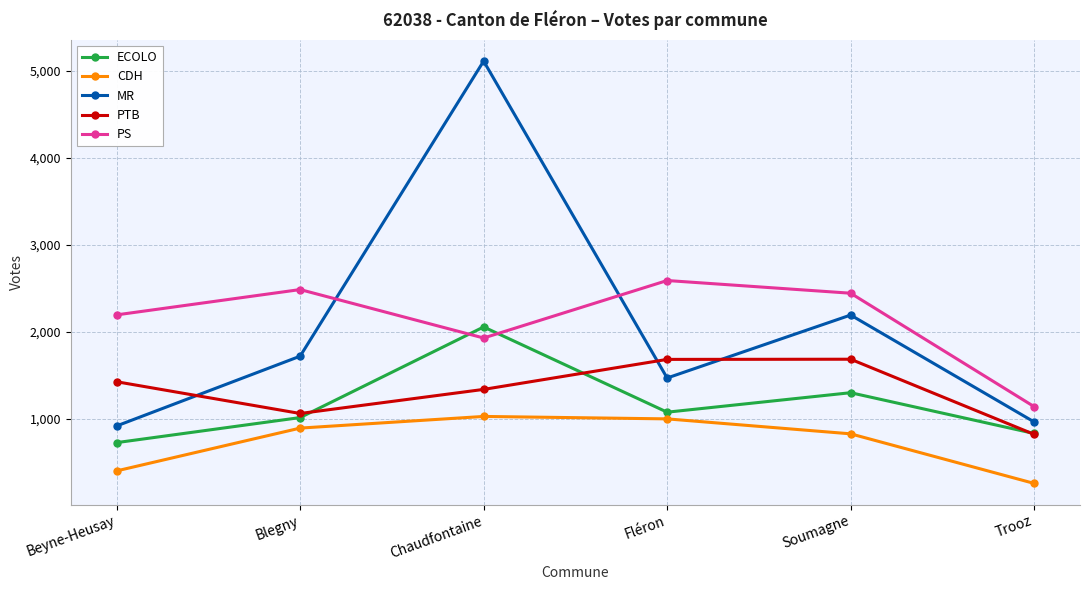

What is the highest value of the MR series?

5111